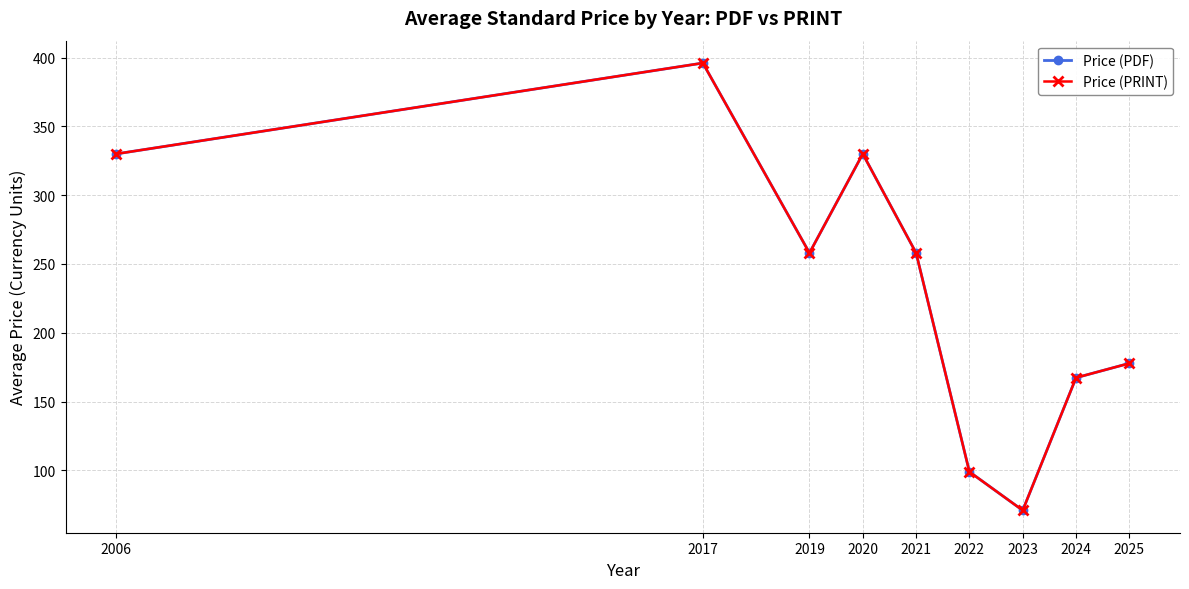

What is the value of the Price (PDF) point at the 4th from the left?

330.0